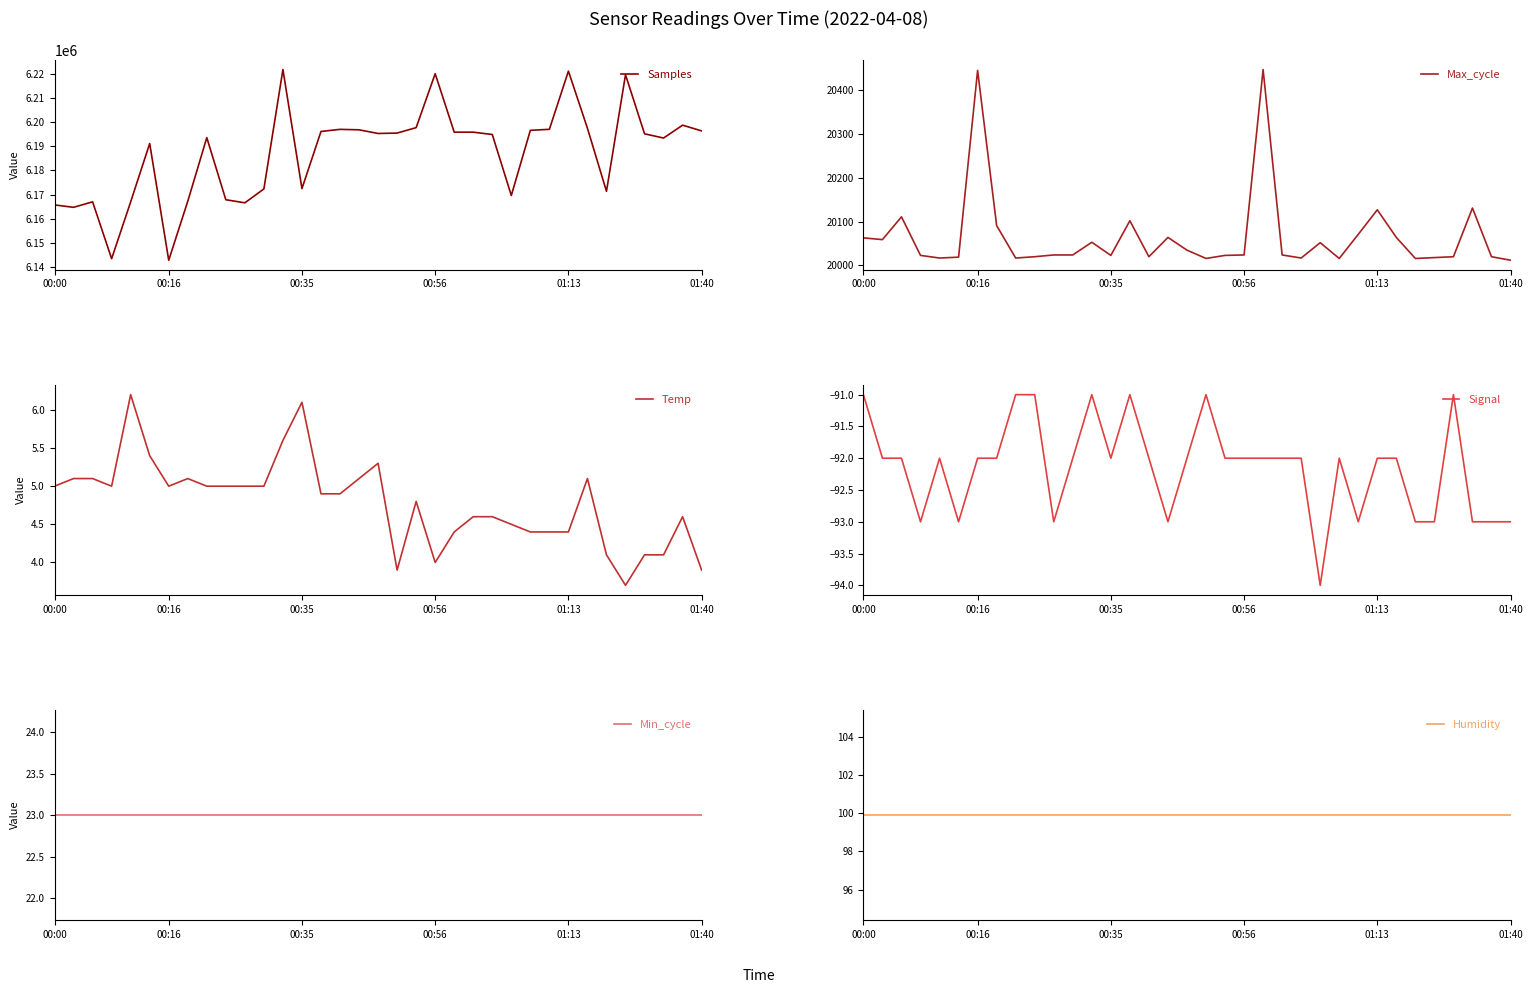

True or false: Signal has a value of -93.0 at 32.

True